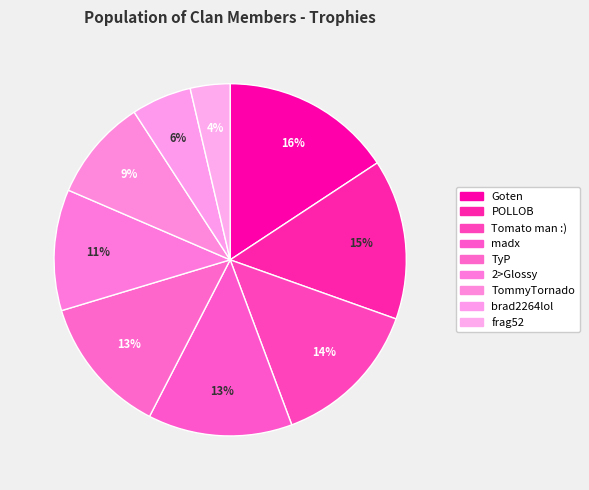

To the nearest percent, what is the difference between the Tomato man :) and madx slice percentages?

1%